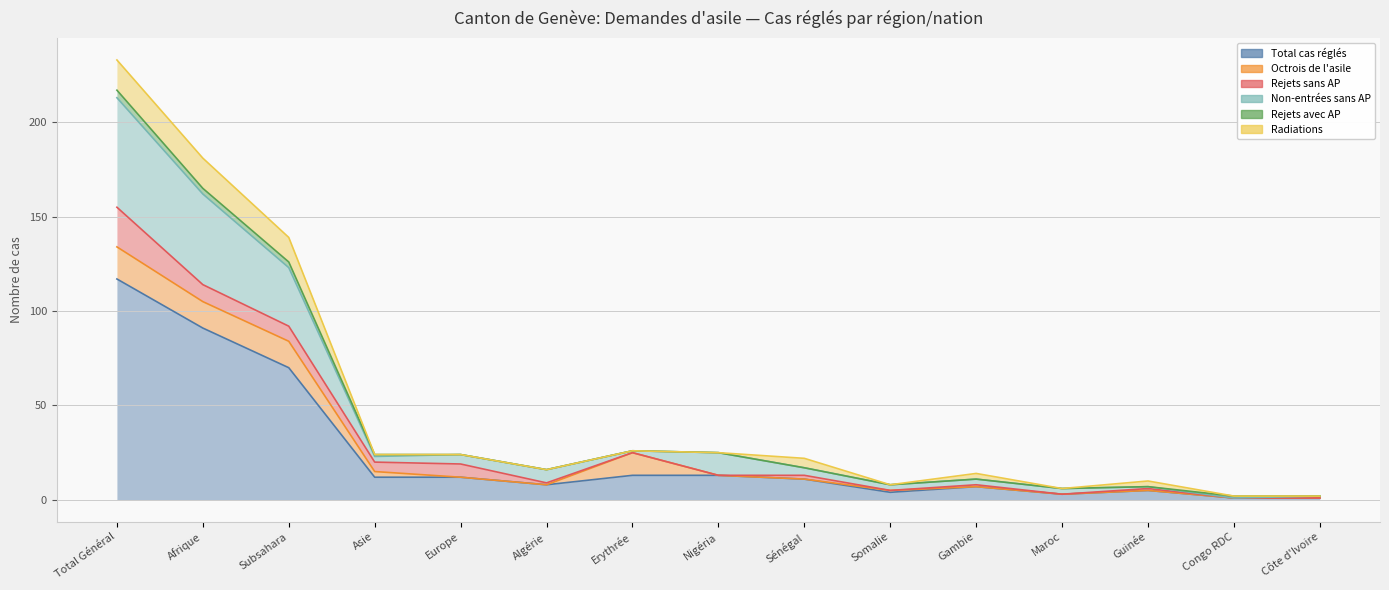

Reading left to right, transcribe all the data shown in this chart.

Total cas réglés: 117	91	70	12	12	8	13	13	11	4	7	3	5	1	1
Octrois de l'asile: 17	14	14	3	0	0	12	0	0	1	0	0	0	0	0
Rejets sans AP: 21	9	8	5	7	1	0	0	2	0	1	0	1	0	0
Non-entrées sans AP: 58	48	31	3	5	7	1	12	4	3	3	3	1	0	1
Rejets avec AP: 4	3	3	1	0	0	0	0	0	0	0	0	0	1	0
Radiations: 16	16	13	0	0	0	0	0	5	0	3	0	3	0	0